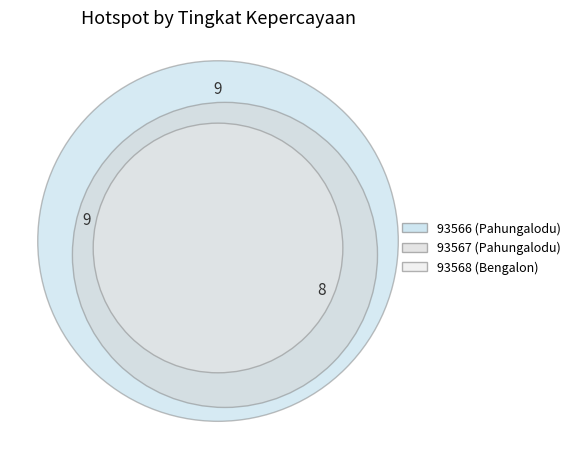

To the nearest percent, what is the average slice percentage?

33%